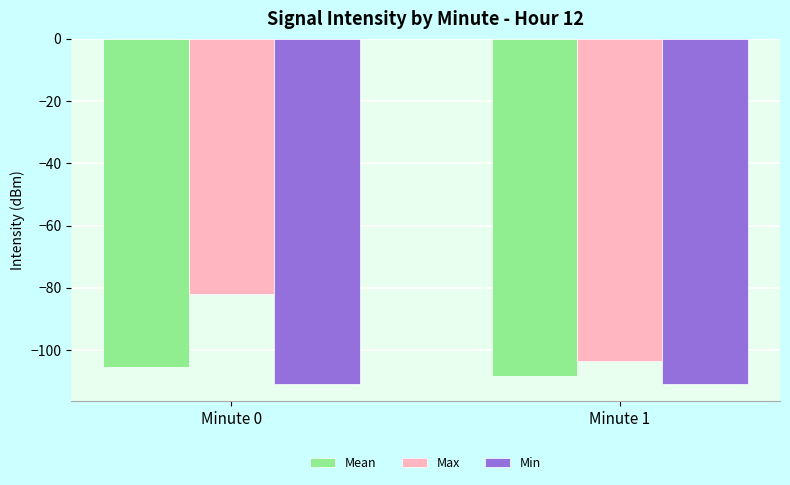

True or false: Max has a value of -103.4 at Minute 1.

True